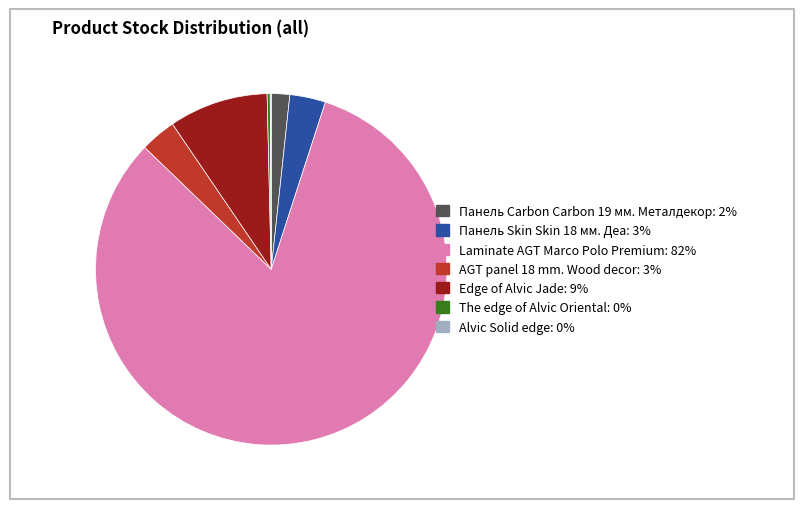

Is Laminate AGT Marco Polo Premium the majority of the pie?

Yes